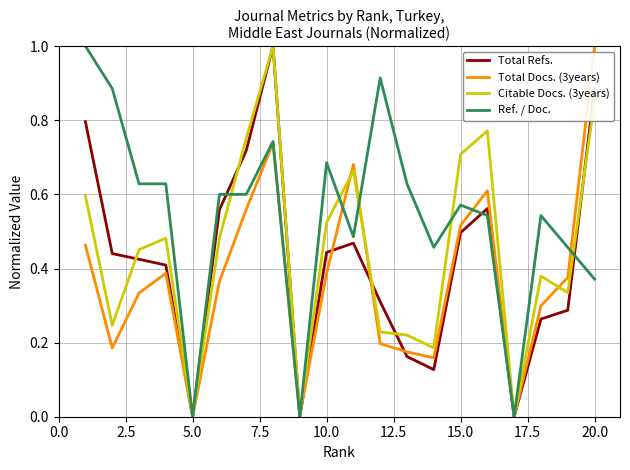

Which series has the largest total across all categories?

Ref. / Doc.